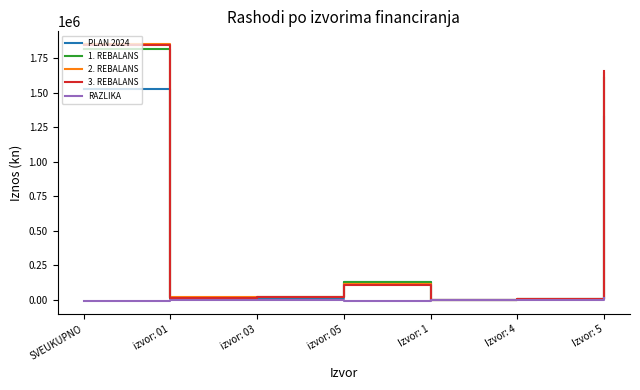

What is the difference between the highest and lowest values at Izvor: 4?

13000.0